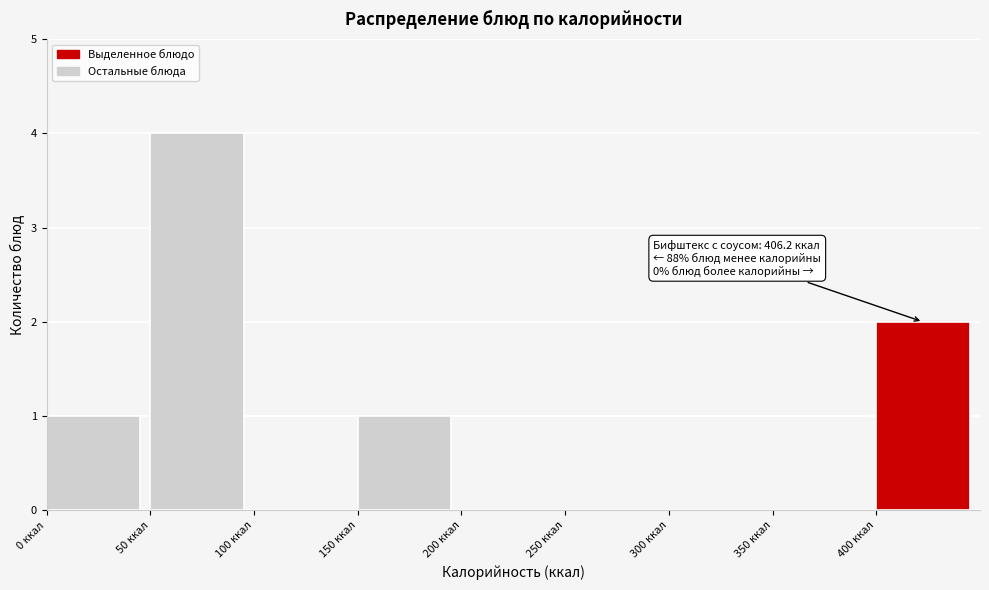

Over which range of the x-axis is the bar tallest?

50 to 100